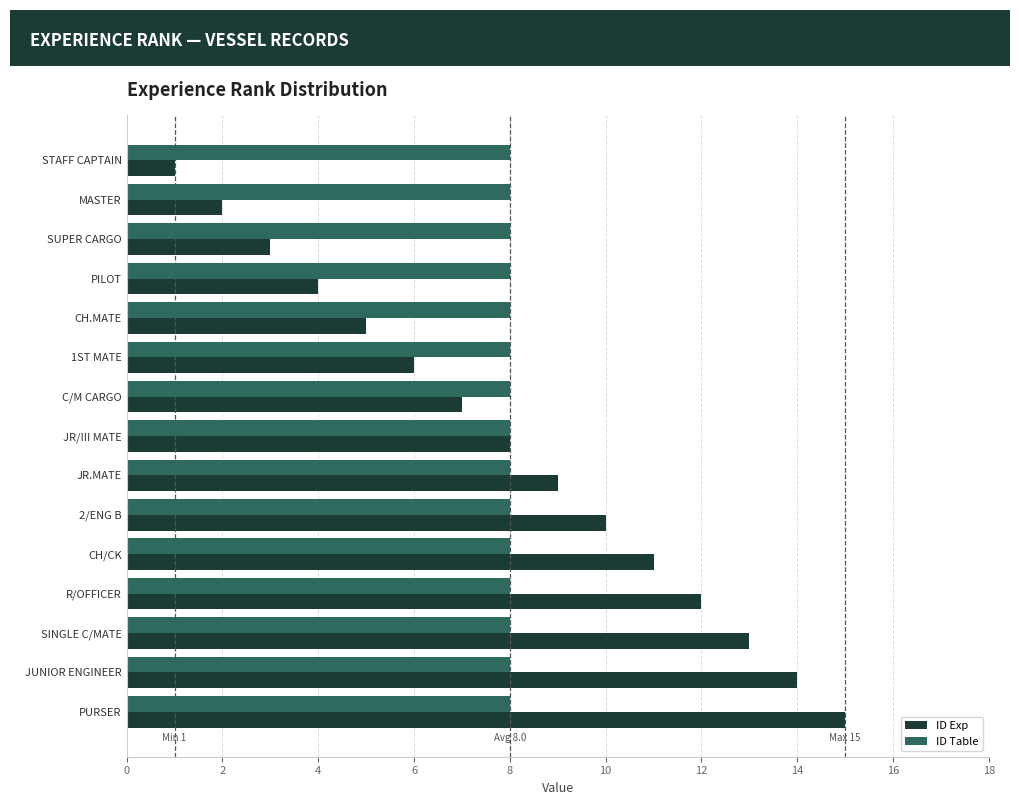

What is the greatest value displayed?

15